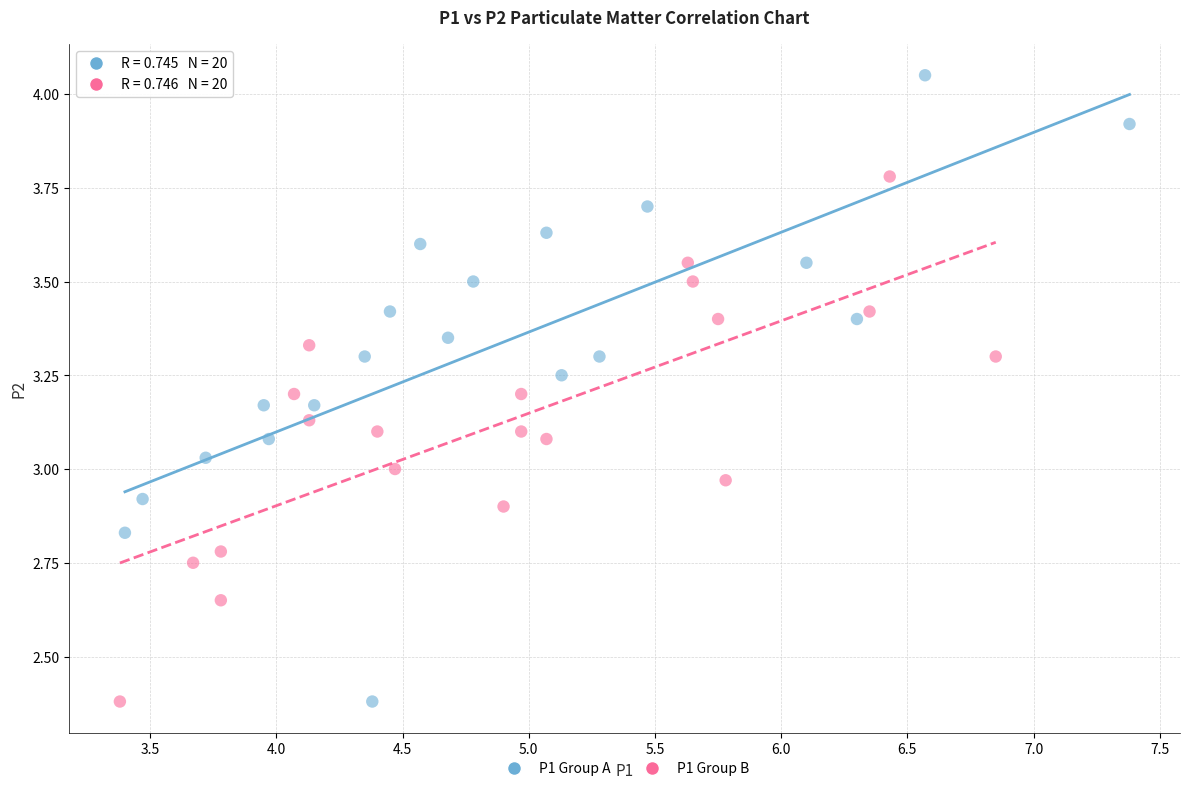

Which series contains the highest Y value?

P1 Group A